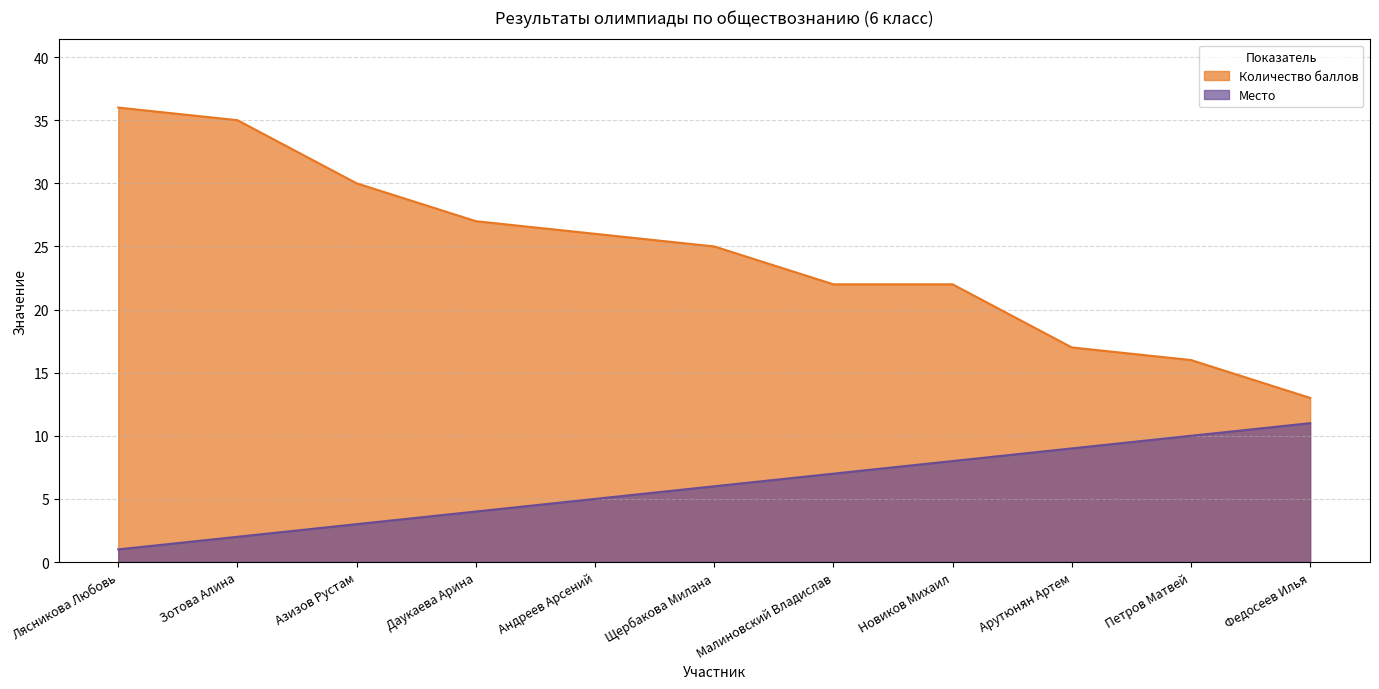

Count the number of data series in this chart.

2